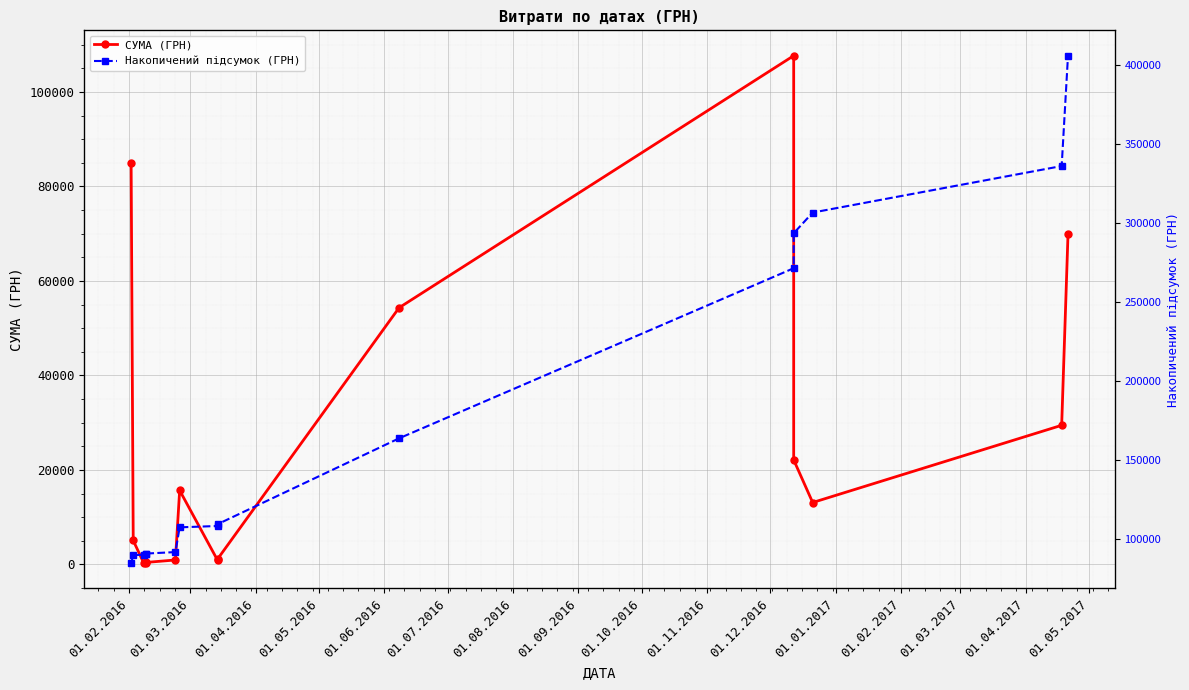

Rank the series at 01.02.2017 from highest to lowest value.

Накопичений підсумок (ГРН), СУМА (ГРН)